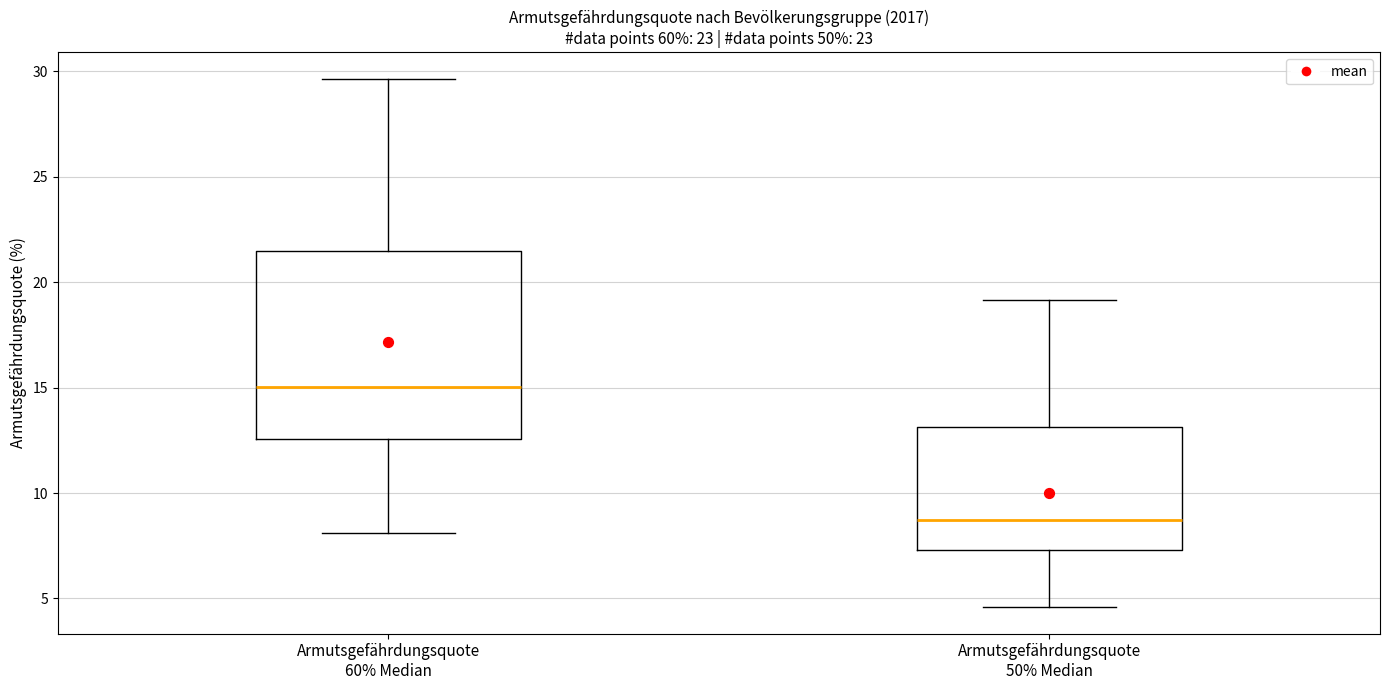

Which box is the tallest, from its lower edge to its upper edge?

Armutsgefährdungsquote 60% Median